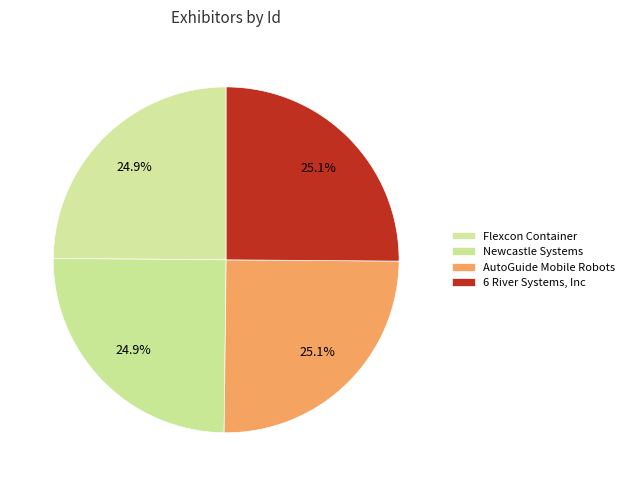

Rank the categories by value from lowest to highest.

Flexcon Container, Newcastle Systems, AutoGuide Mobile Robots, 6 River Systems, Inc